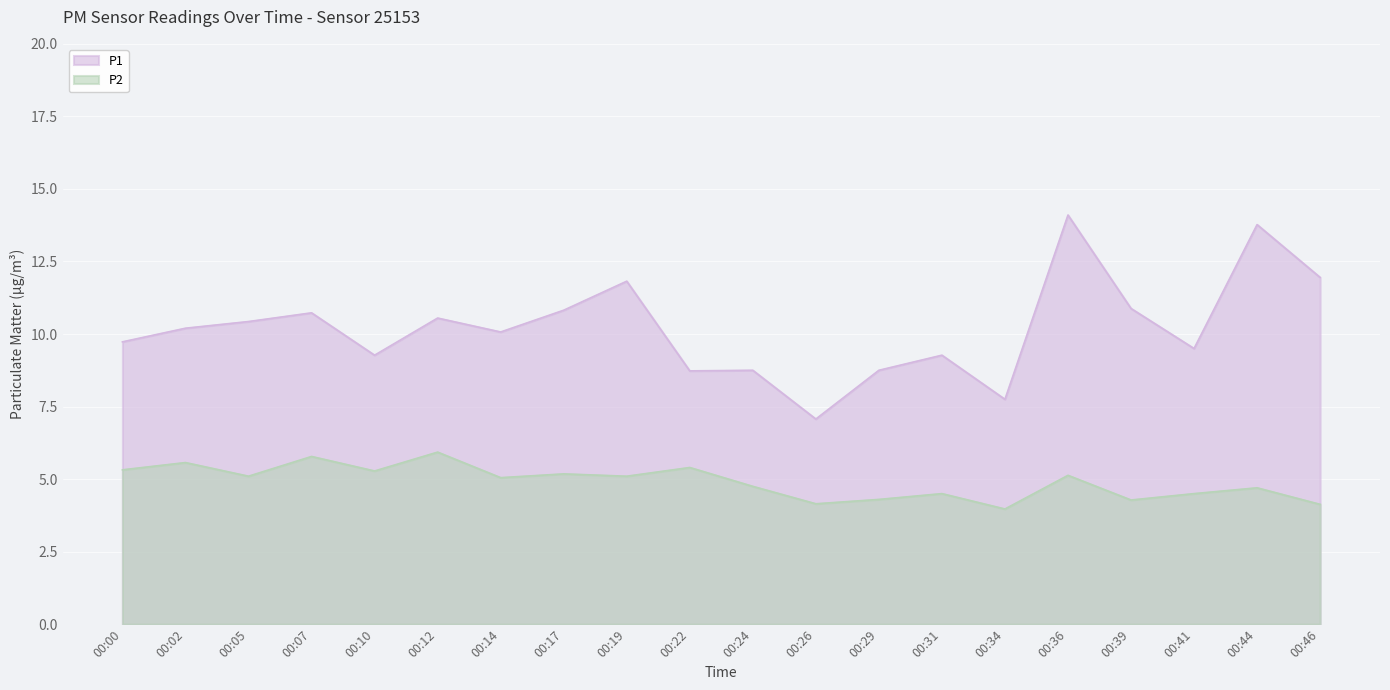

How many interior local peaks does the P2 series have?

8